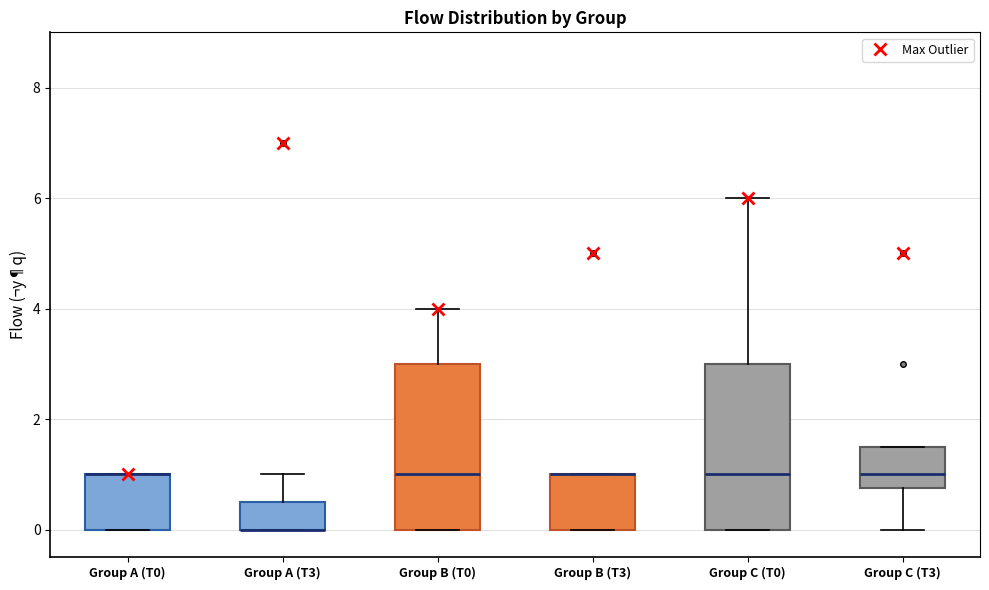

Reading left to right, transcribe this box plot: for each box, give where its median line is, the range the box spans, and where its two whiskers end, as read against the y-axis. The values are not printed on the chart, so give them approximately, as read against the axis.

Group A (T0): median 1.0 (drawn on the box's upper edge), box 0.0 to 1.0, whiskers 0.0 to 1.0
Group A (T3): median 0.0 (drawn on the box's lower edge), box 0.0 to 0.6, whiskers 0.0 to 1.0
Group B (T0): median 1.0, box 0.0 to 3.0, whiskers 0.0 to 4.0
Group B (T3): median 1.0 (drawn on the box's upper edge), box 0.0 to 1.0, whiskers 0.0 to 1.0
Group C (T0): median 1.0, box 0.0 to 3.0, whiskers 0.0 to 6.0
Group C (T3): median 1.0, box 0.8 to 1.6, whiskers 0.0 to 1.6